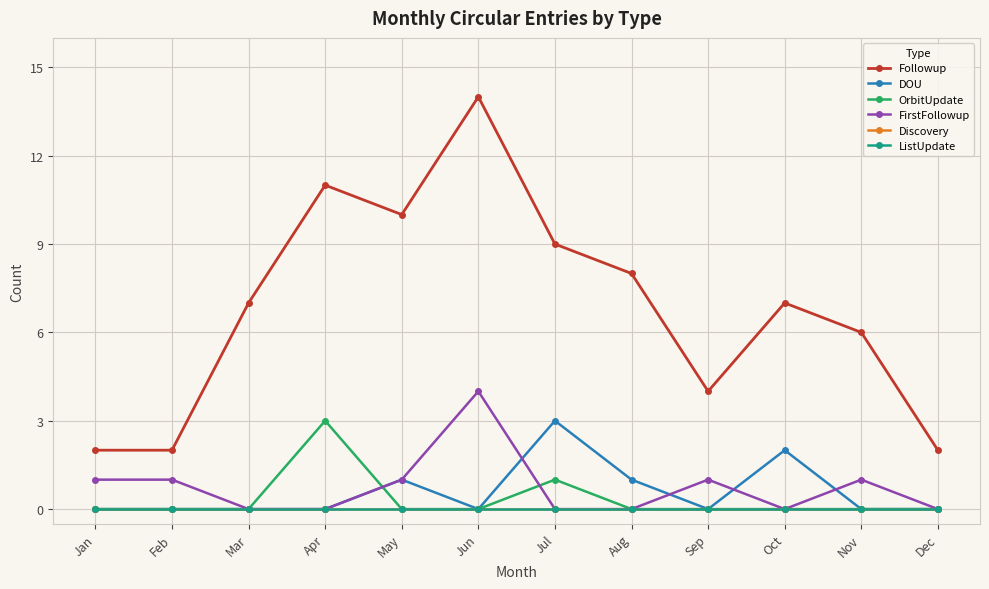

At which label is Followup closest to 8?

Aug